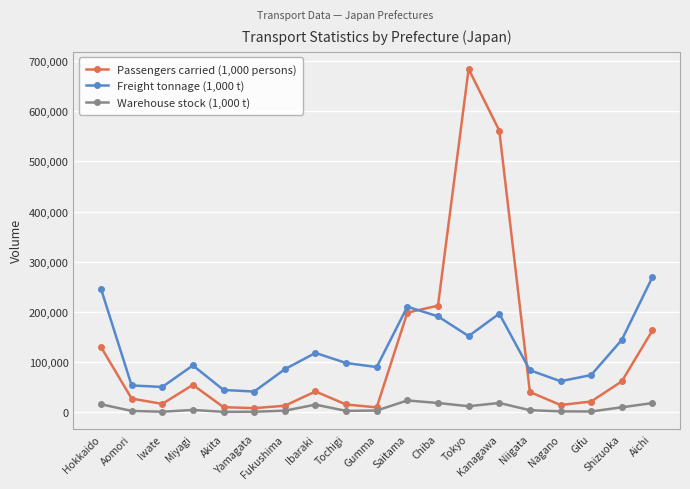

Rank the series by their maximum value, from highest to lowest.

Passengers carried (1,000 persons), Freight tonnage (1,000 t), Warehouse stock (1,000 t)